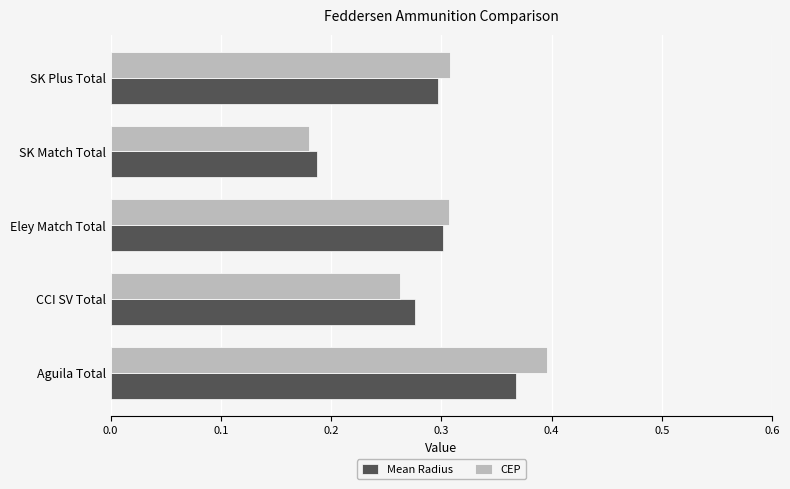

Where is Mean Radius nearest to the value 0?

SK Match Total